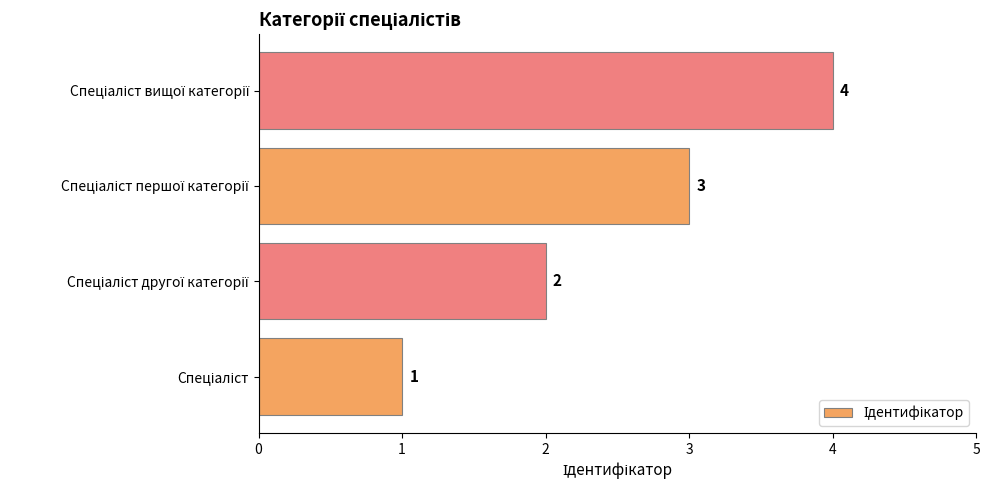

How many categories are shown in the chart?

4